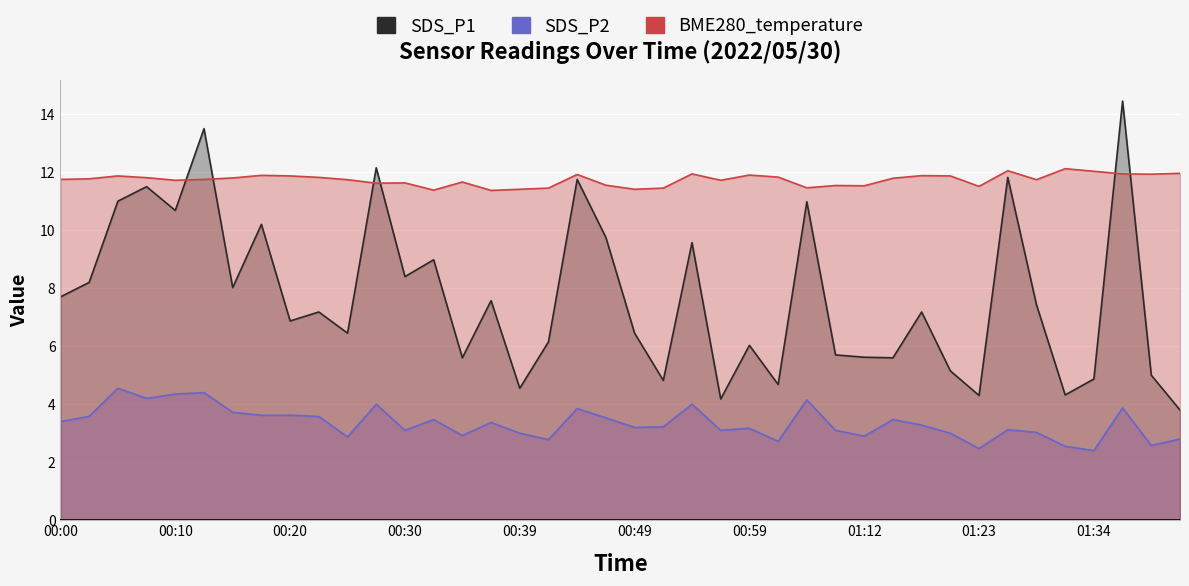

What is the difference between the maximum and minimum values in the SDS_P2 series?

2.1